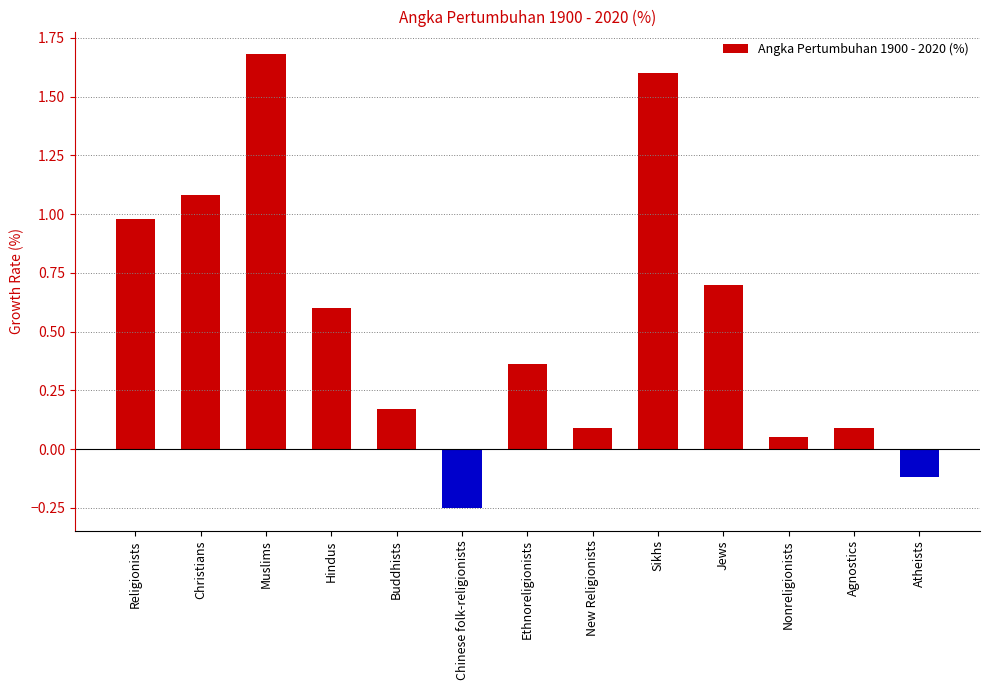

What is the approximate value at Religionists?

1.0